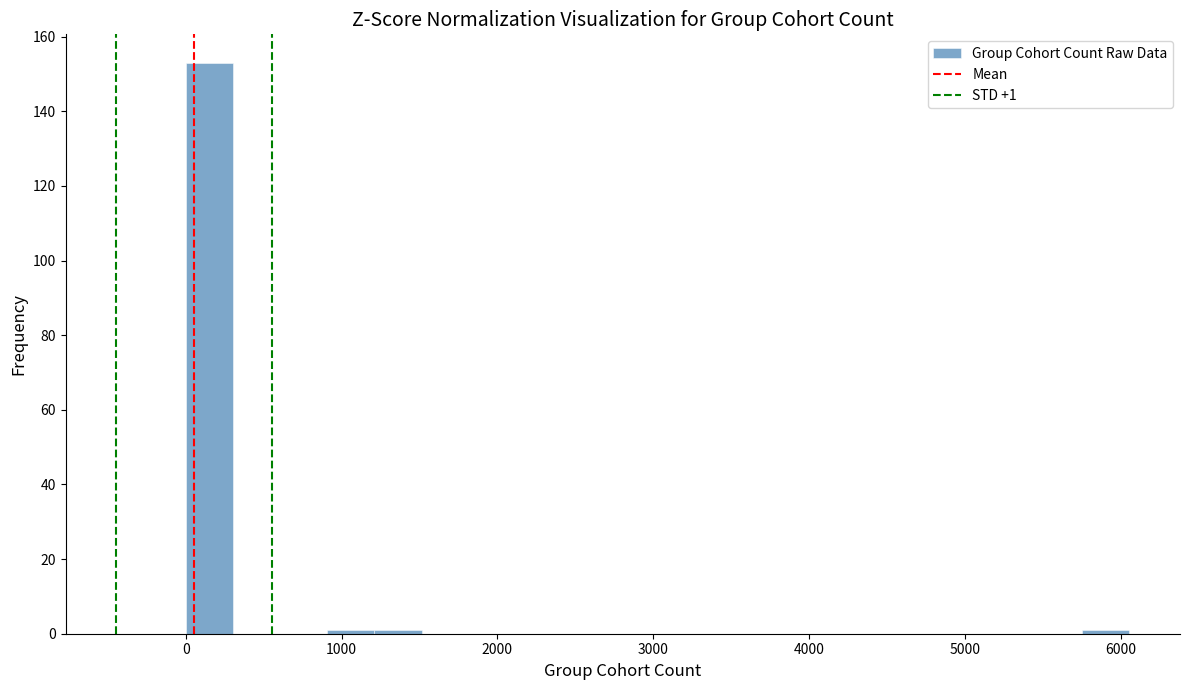

Read against the x-axis, roughly where is the centre of the tallest bar?

200